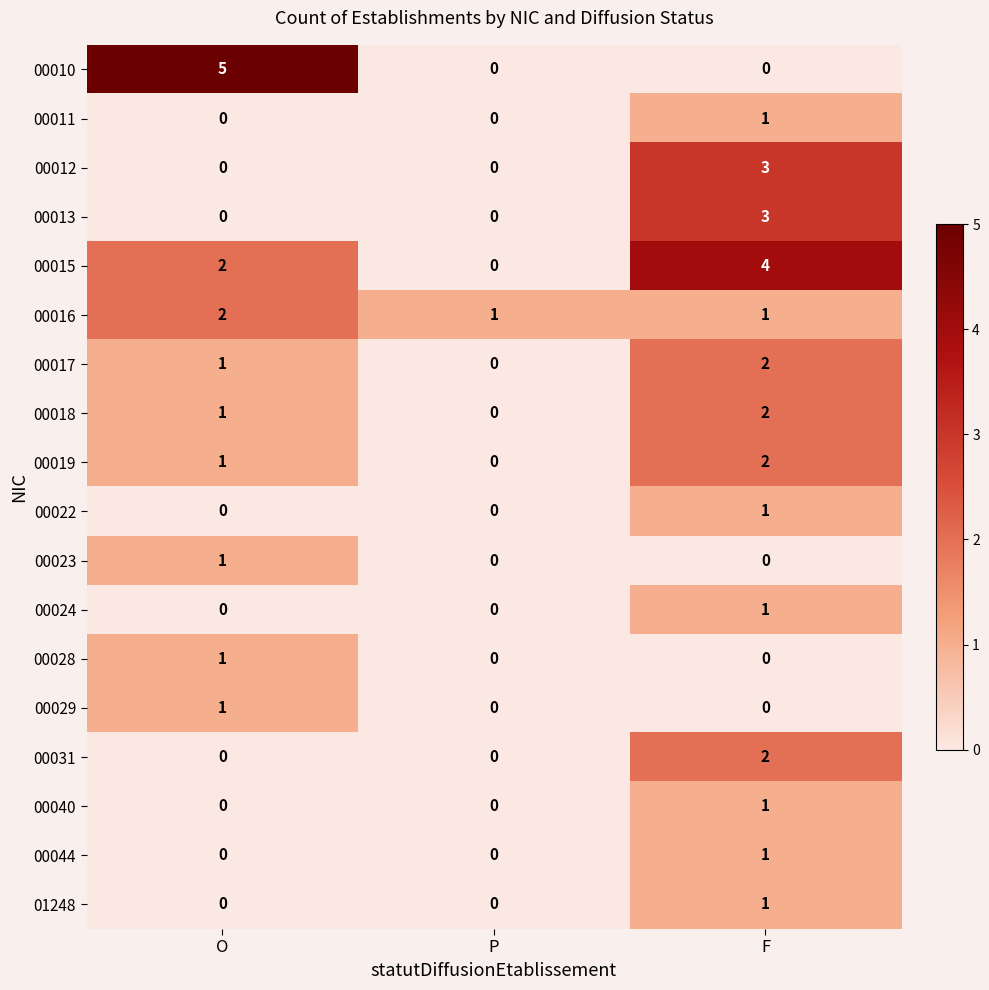

What is the difference between the highest and lowest values at P?

1